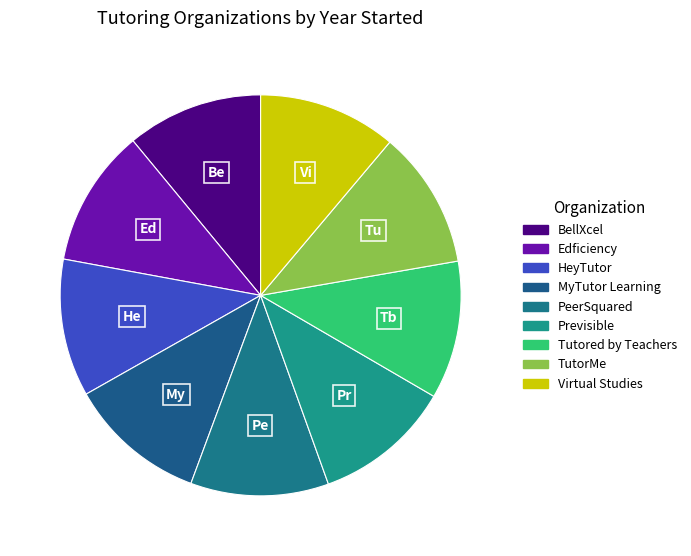

Is Previsible the majority of the pie?

No